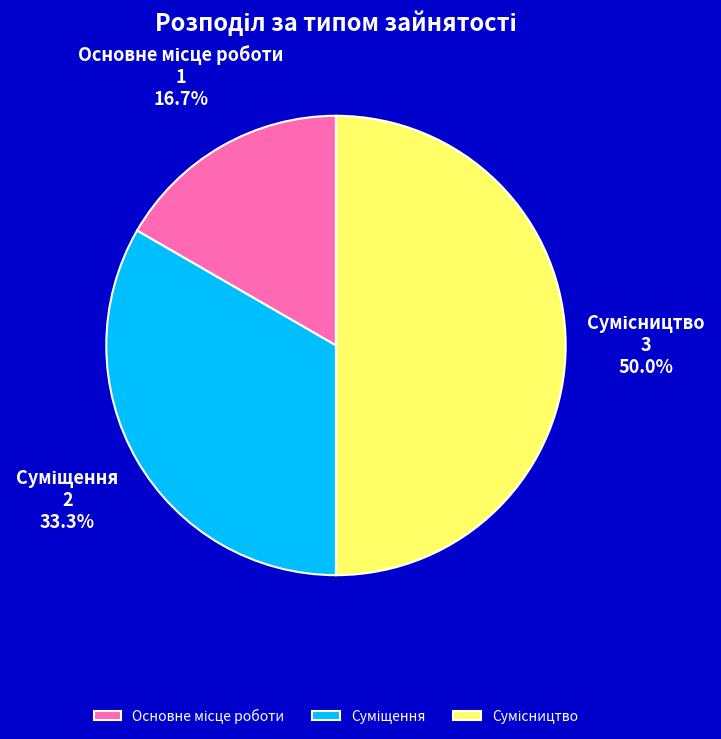

Count the number of slices in the pie.

3